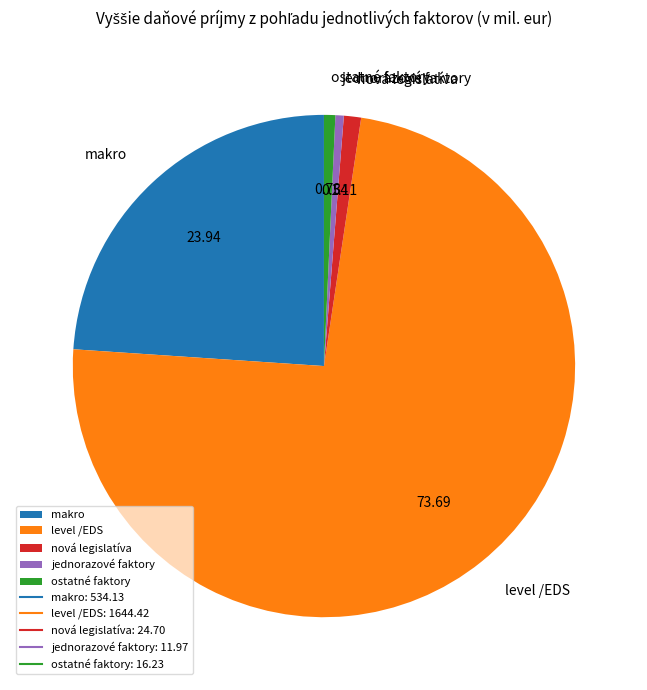

Which slice represents more than half of the pie?

level /EDS